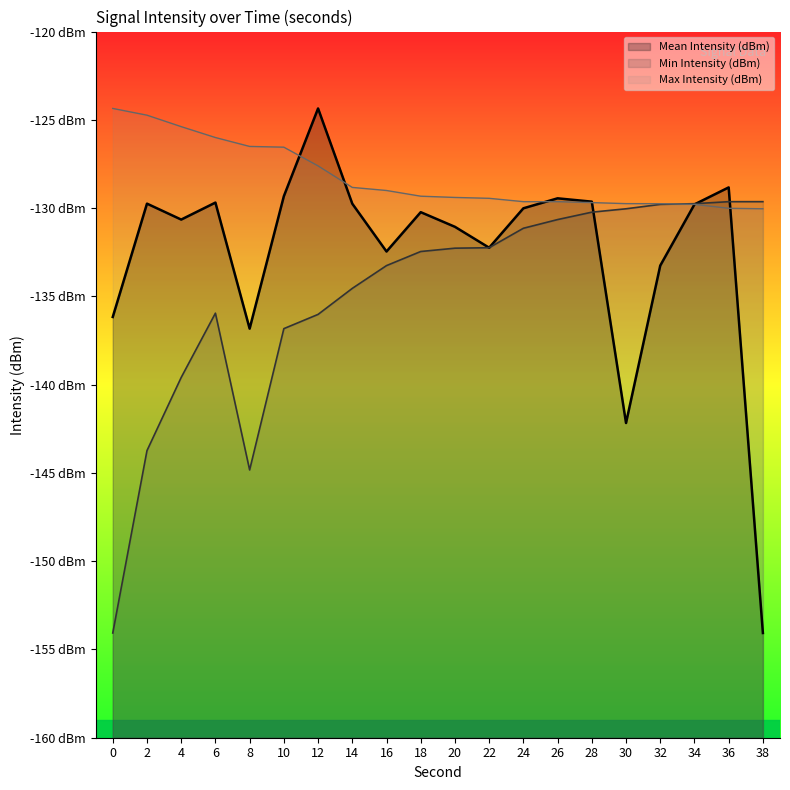

Where is the first local minimum for Mean Intensity (dBm)?

4